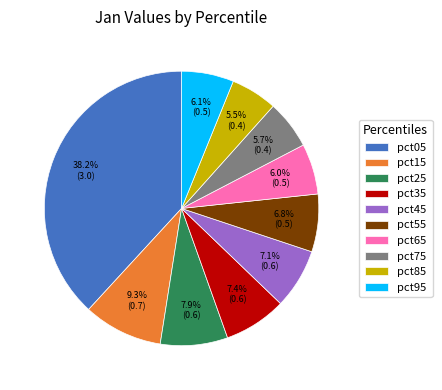

What percentage is the pct35 slice, to the nearest percent?

7%